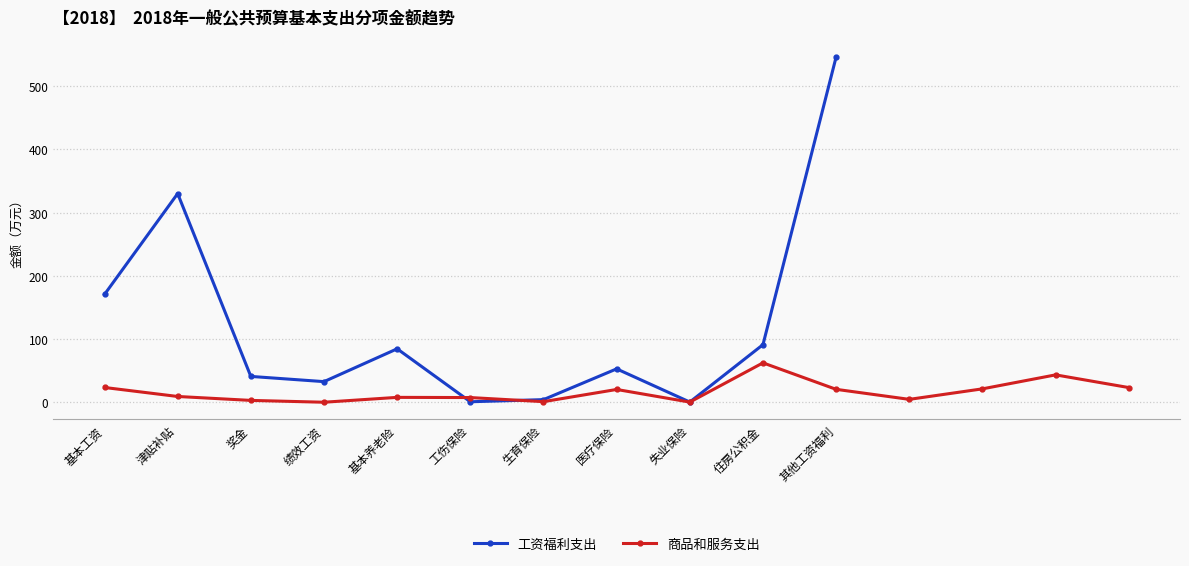

What is the difference between the maximum and minimum values?

546.0